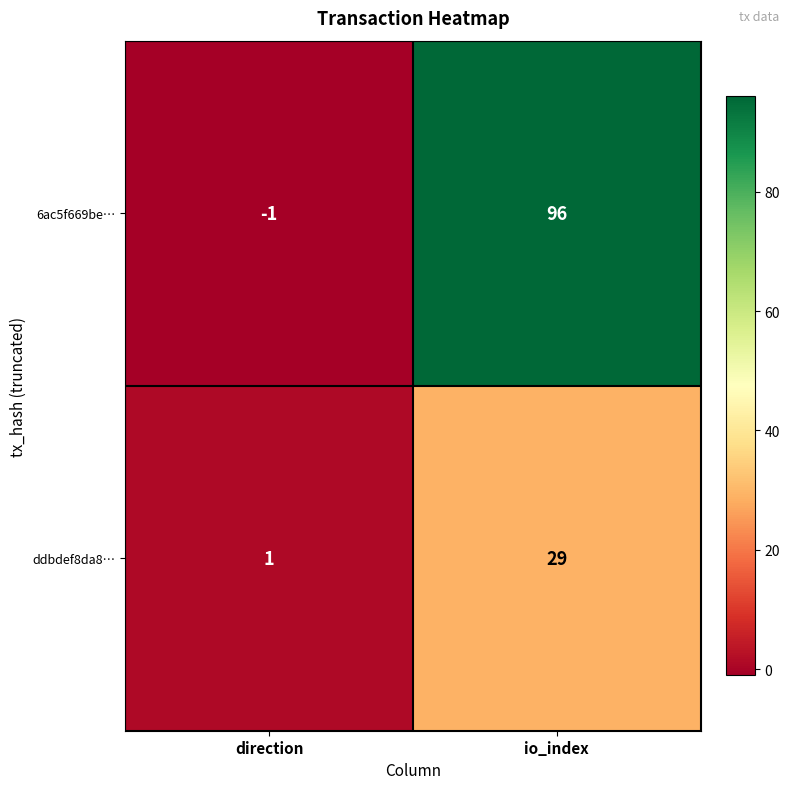

Reading left to right, transcribe all the data shown in this chart.

6ac5f669be…: direction=-1	io_index=96
ddbdef8da8…: direction=1	io_index=29